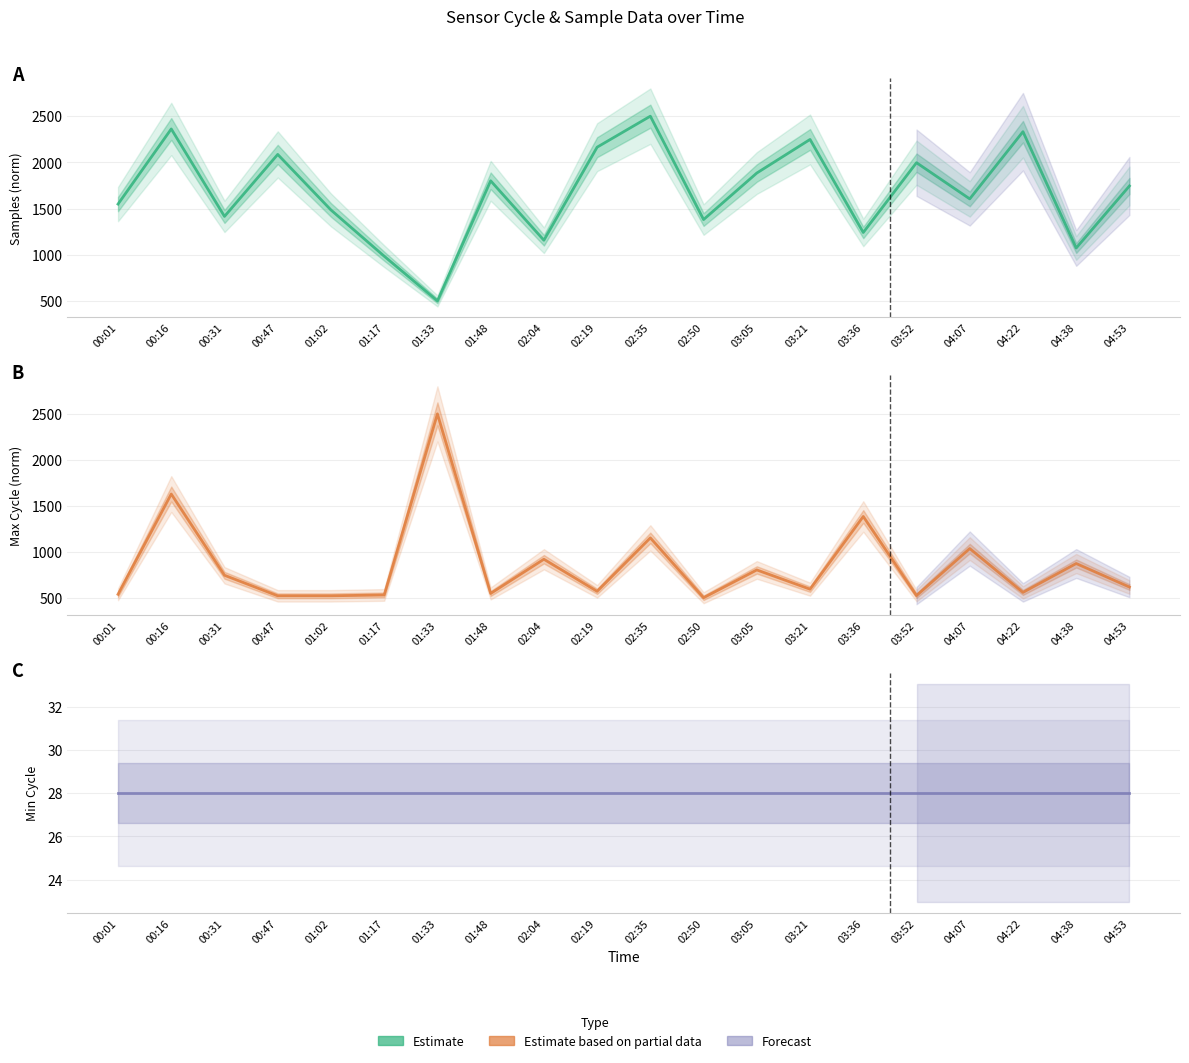

What is the greatest value displayed?

2500.0